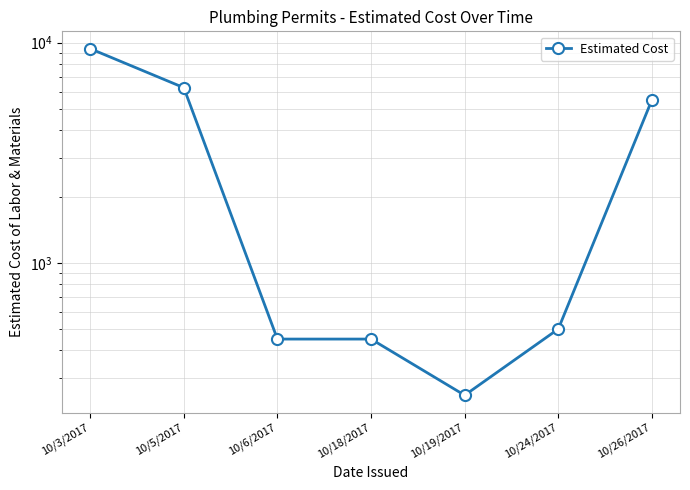

Rank the categories by value from highest to lowest.

10/3/2017, 10/5/2017, 10/26/2017, 10/24/2017, 10/6/2017, 10/18/2017, 10/19/2017